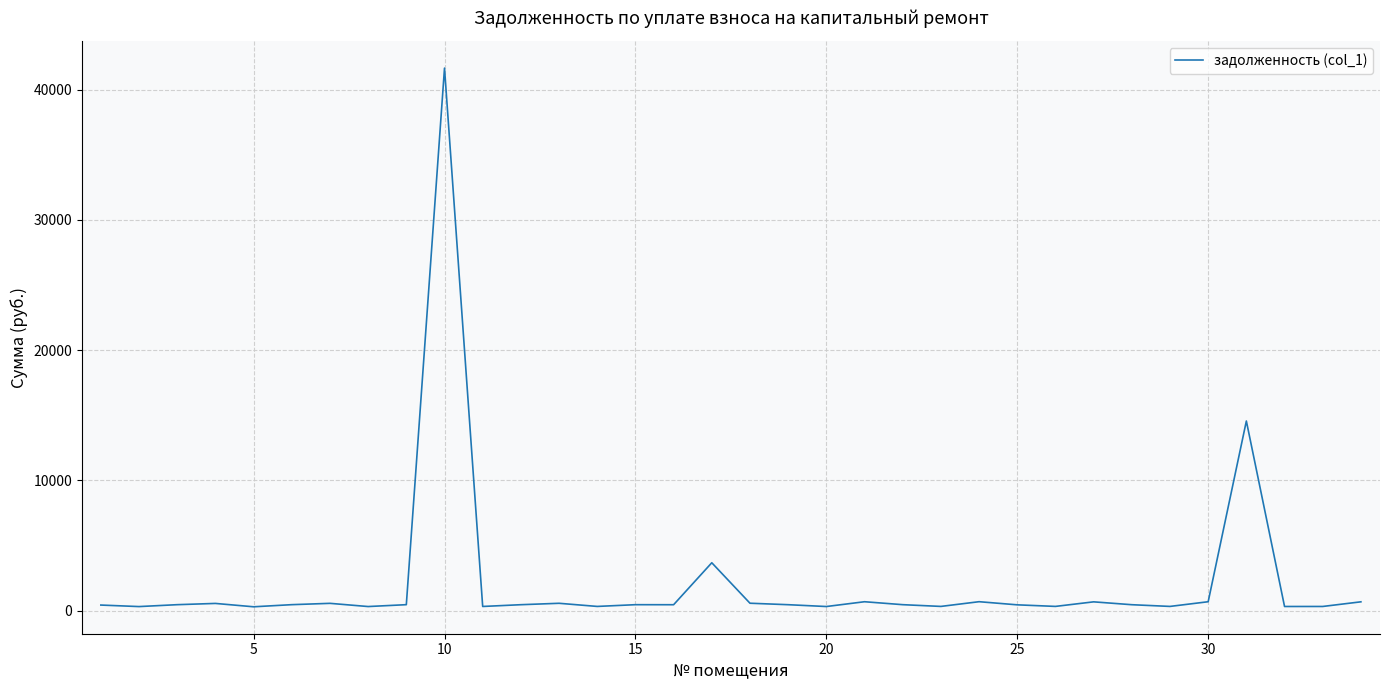

What is the maximum value shown in the chart?

41659.8